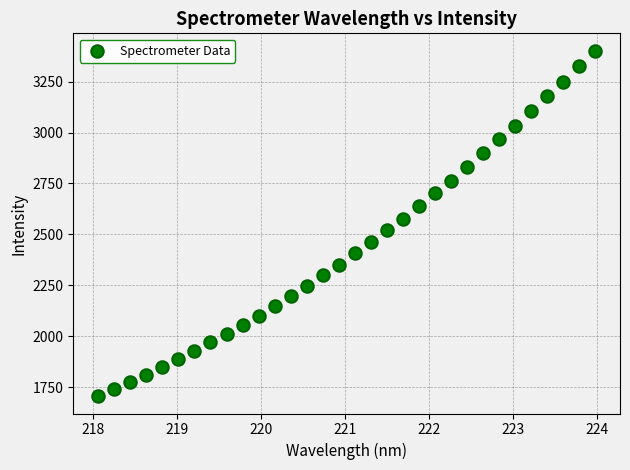

What is the range of X values (max minus min)?

5.9